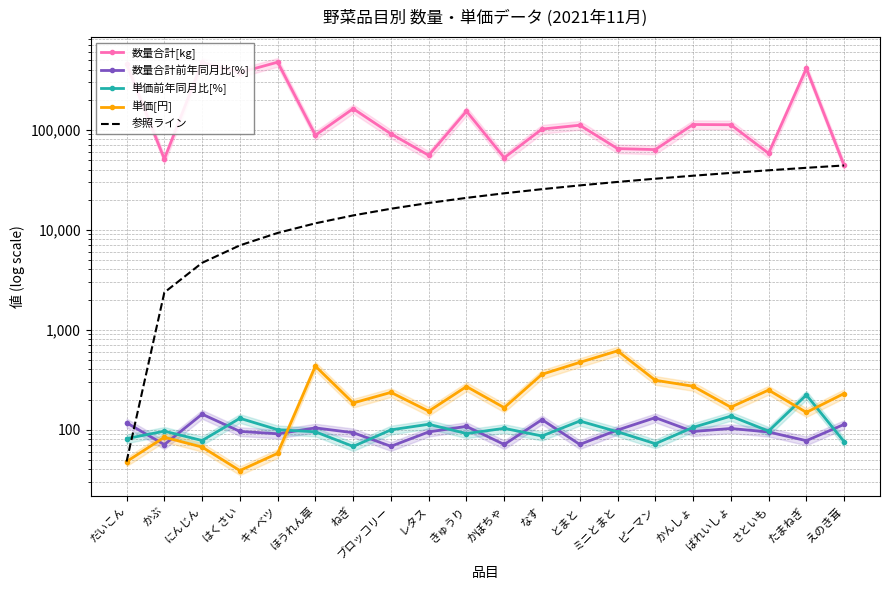

List the labels in order of 参照ライン value, largest first.

えのき茸, たまねぎ, さといも, ばれいしょ, かんしょ, ピーマン, ミニとまと, とまと, なす, かぼちゃ, きゅうり, レタス, ブロッコリー, ねぎ, ほうれん草, キャベツ, はくさい, にんじん, かぶ, だいこん